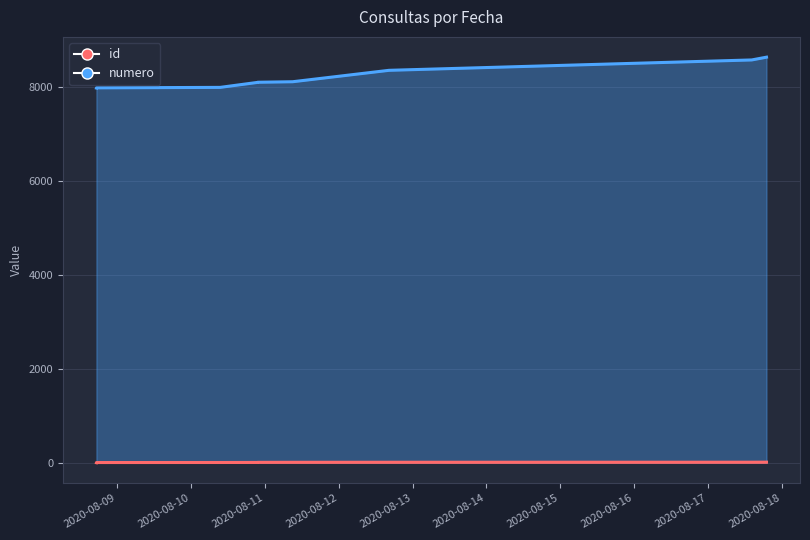

True or false: id has more than 1 interior local peaks.

False